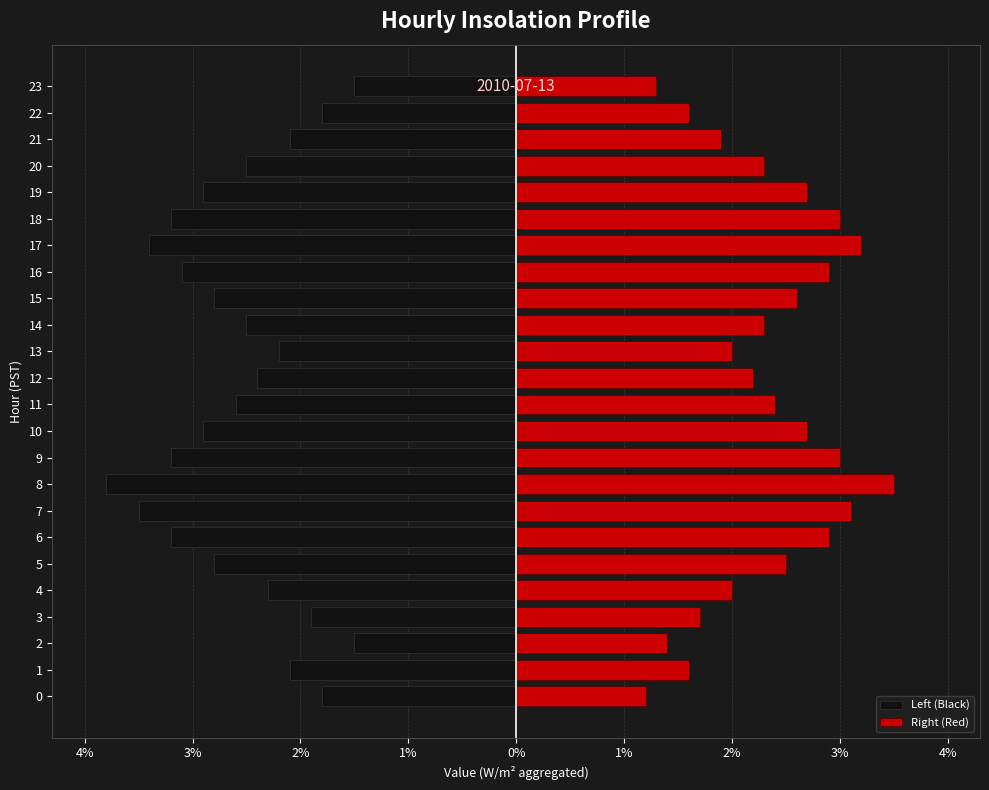

Is it true that Right (Red) equals 1.9 at 0?

False